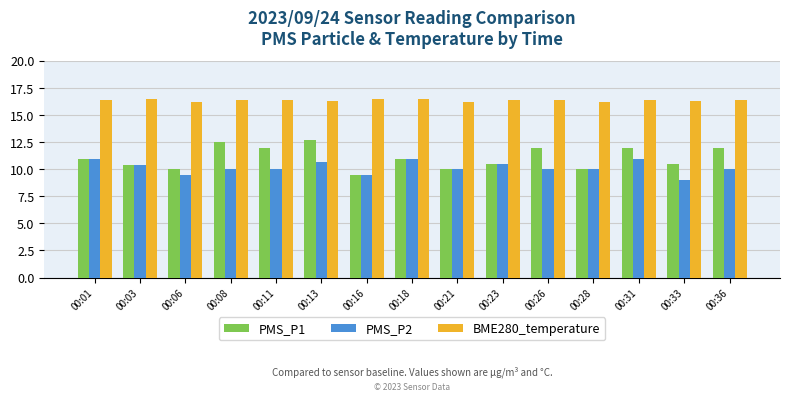

Is it true that PMS_P2 equals 10.0 at 00:08?

True